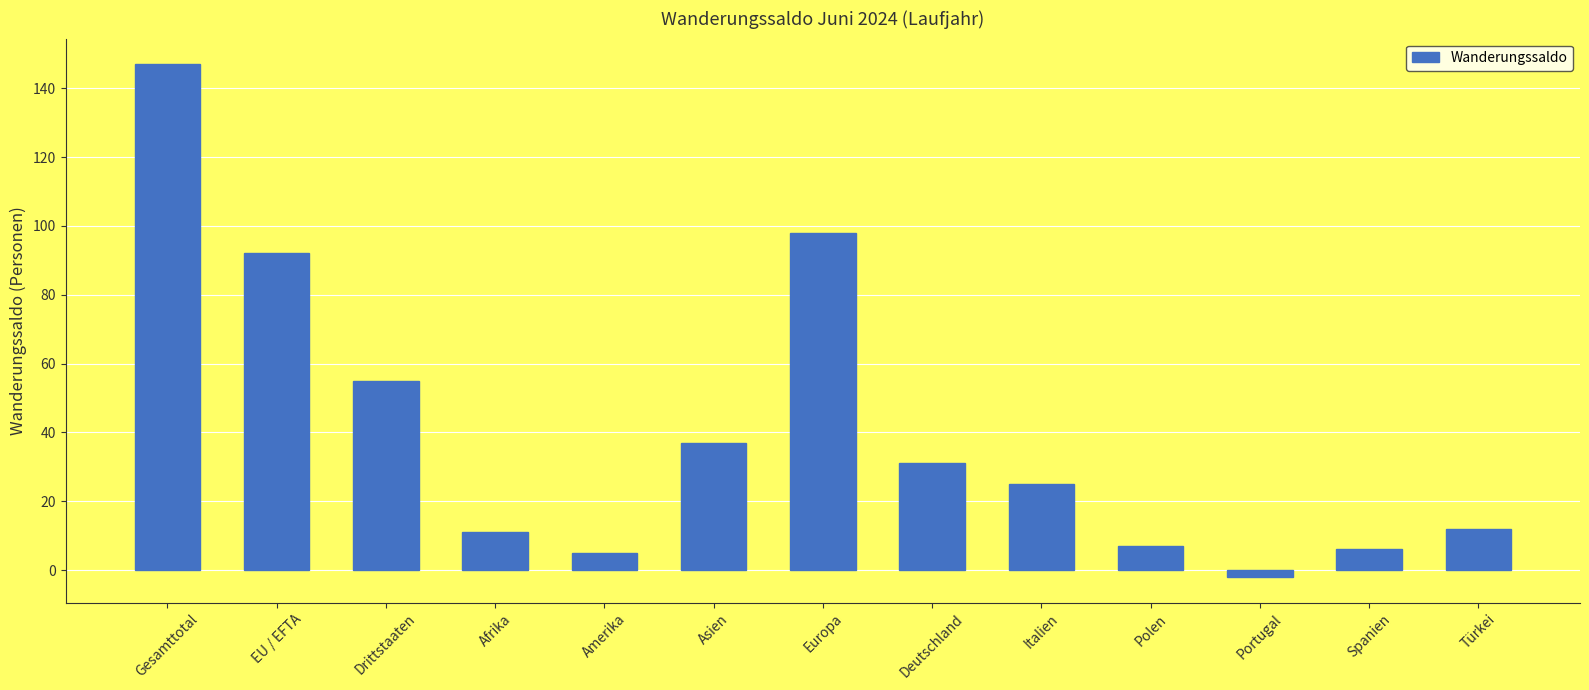

How many positive values are there?

12